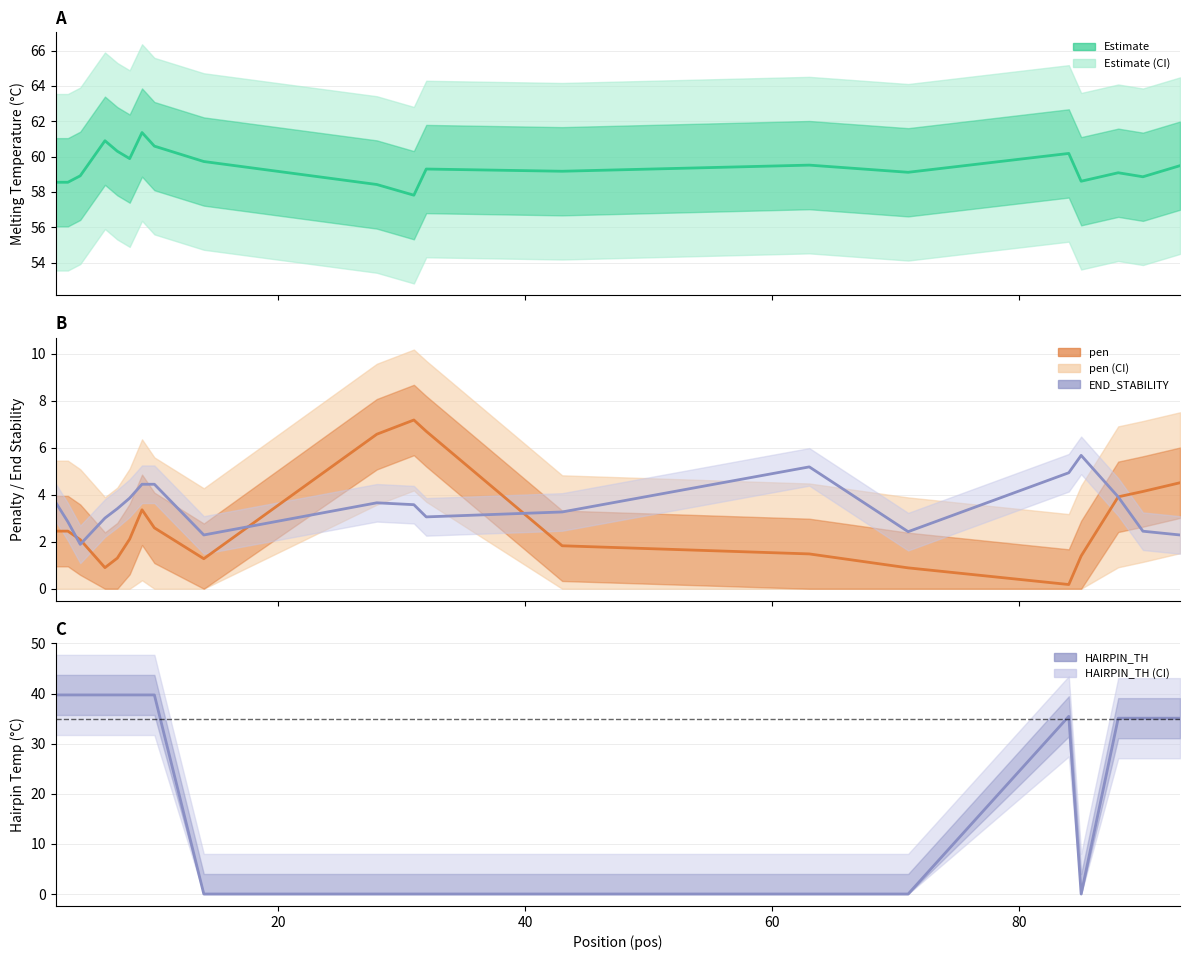

How many lines are shown in the chart?

4